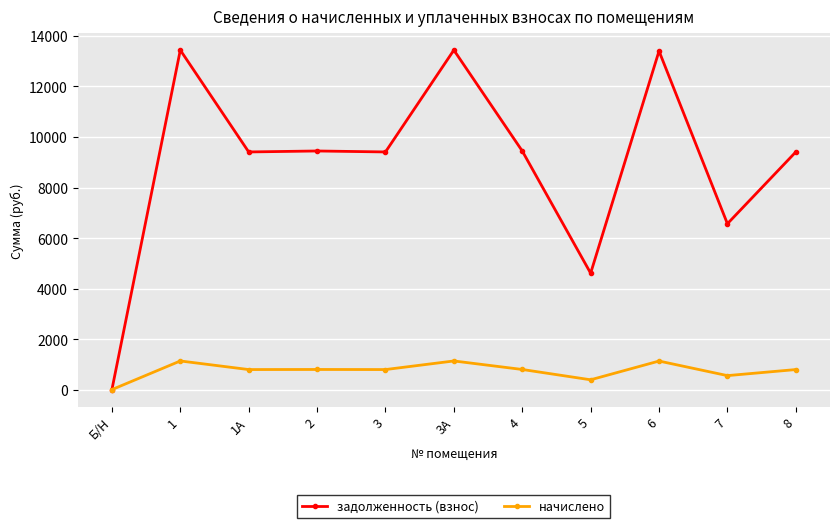

Where is the first local maximum for начислено?

1